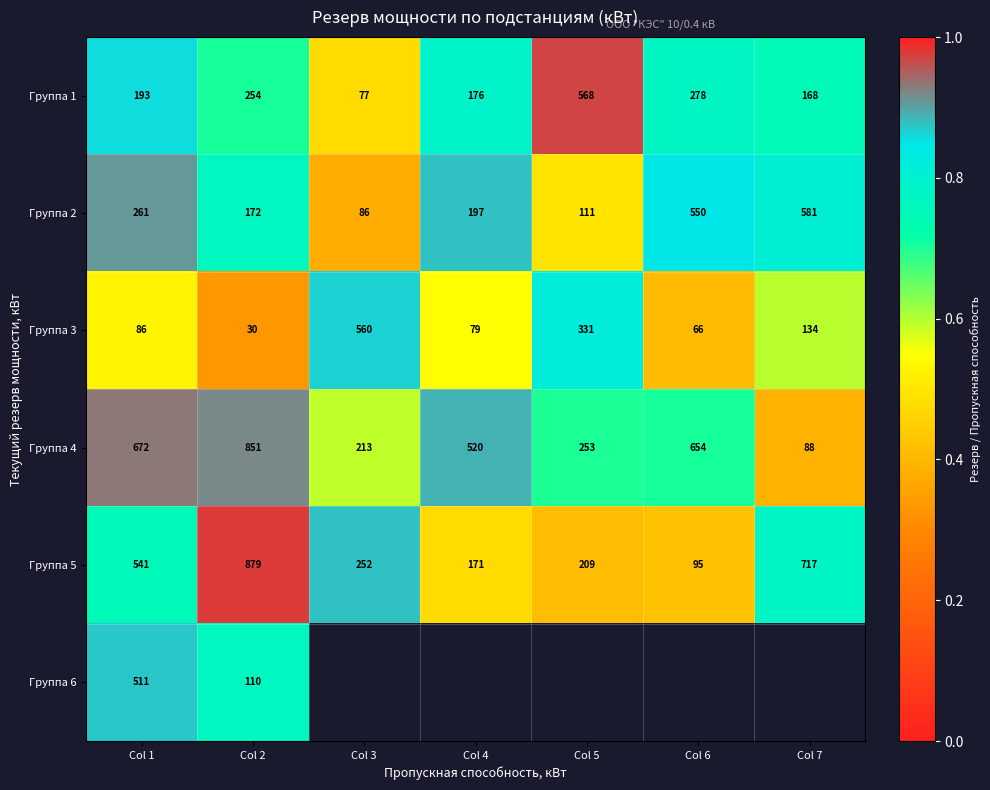

Is the value of Группа 4 at Col 6 greater than the value of Группа 1 at Col 4?

Yes